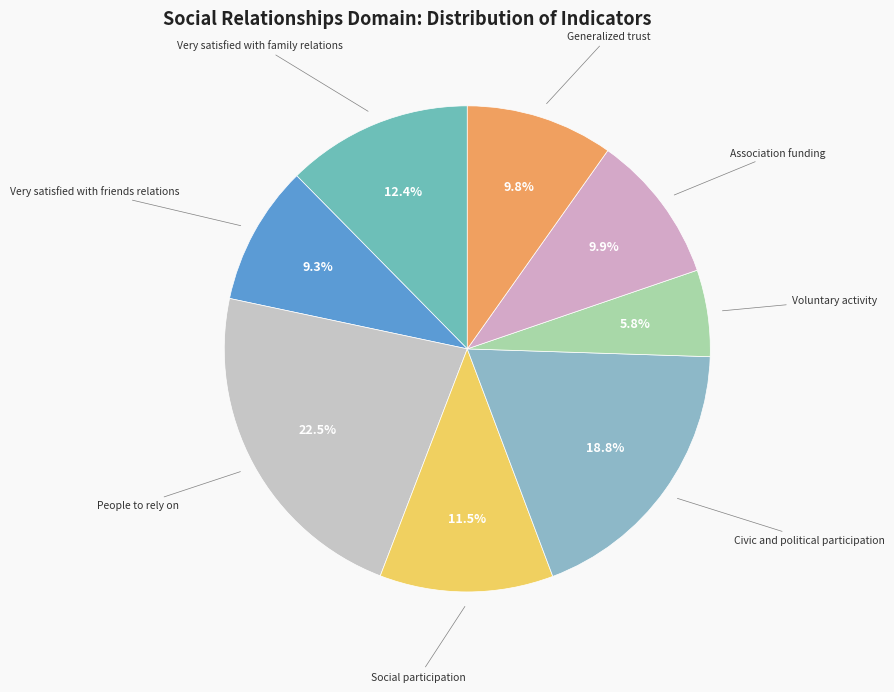

Is there any slice that represents more than half of the pie?

No